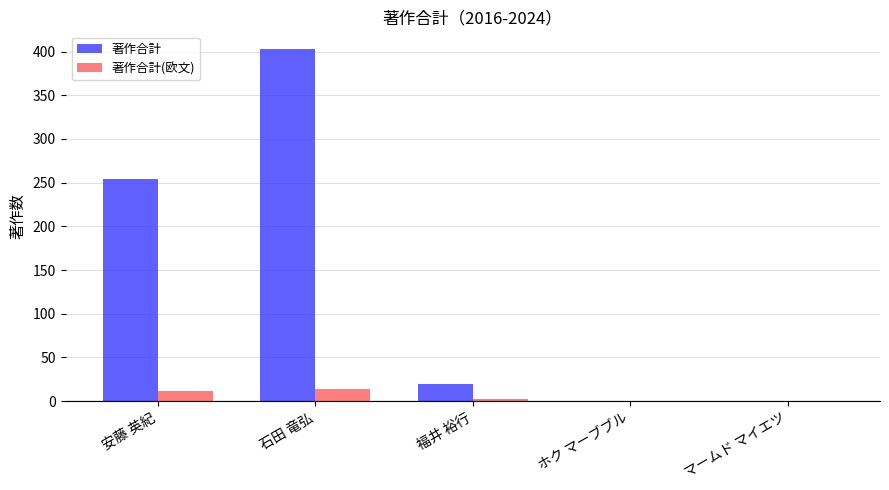

Is it true that 著作合計(欧文) equals 0 at マームド マイエツ?

True